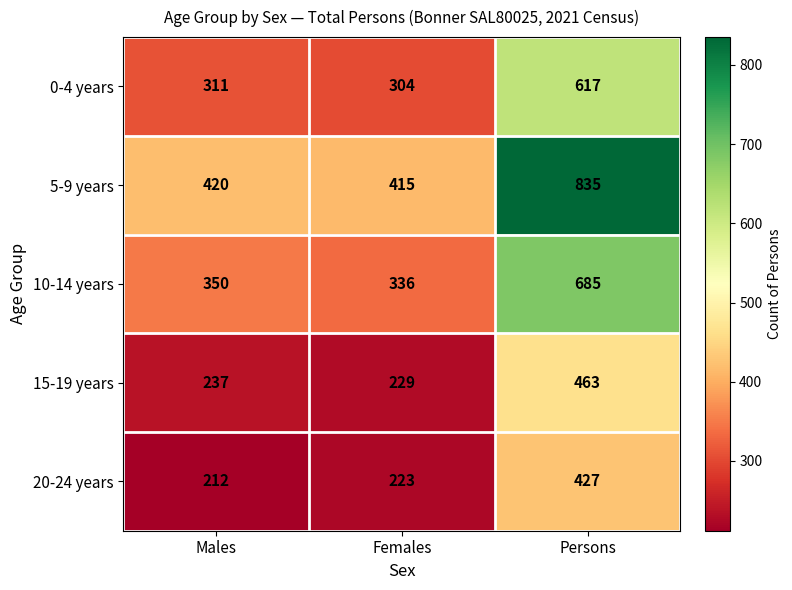

Which series has the widest spread of values?

5-9 years